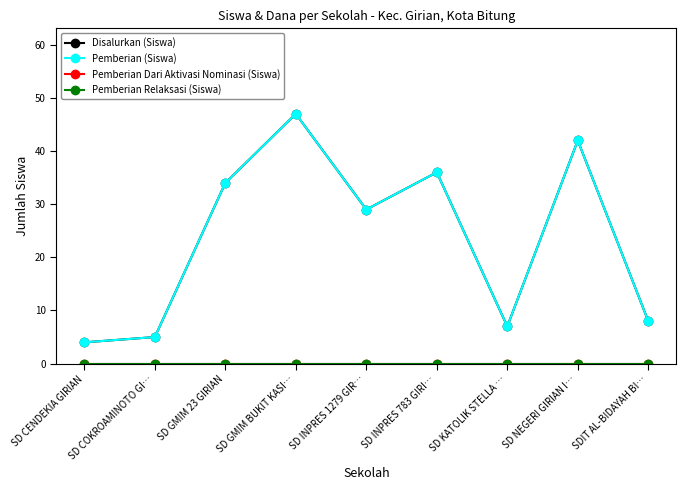

What is the sum of all Disalurkan (Siswa) values?

212